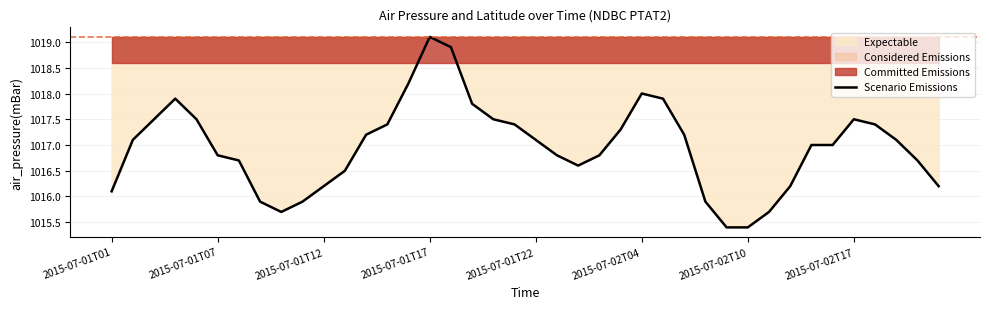

The value at 8 is 342.4. True or false?

False